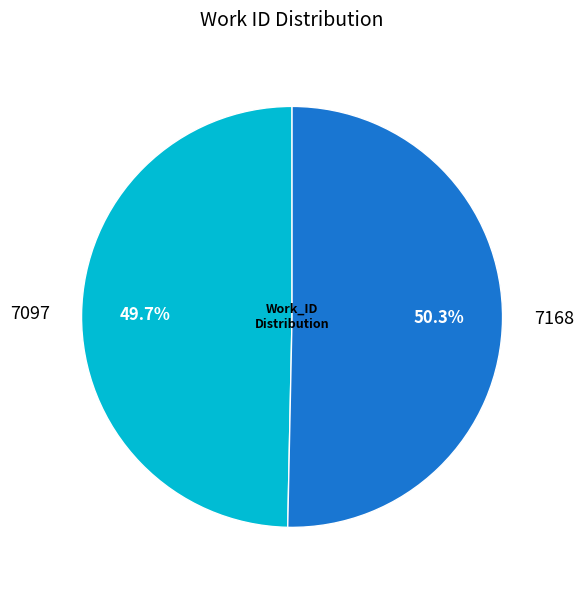

Combined, what portion of the pie is 7168 and 7097?

100.0%